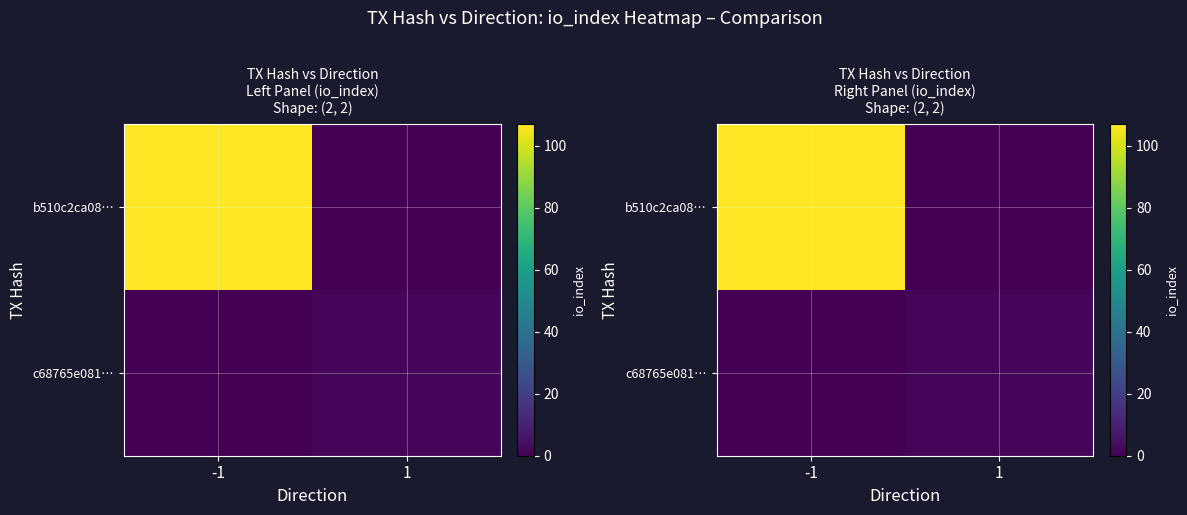

What is the greatest value displayed?

107